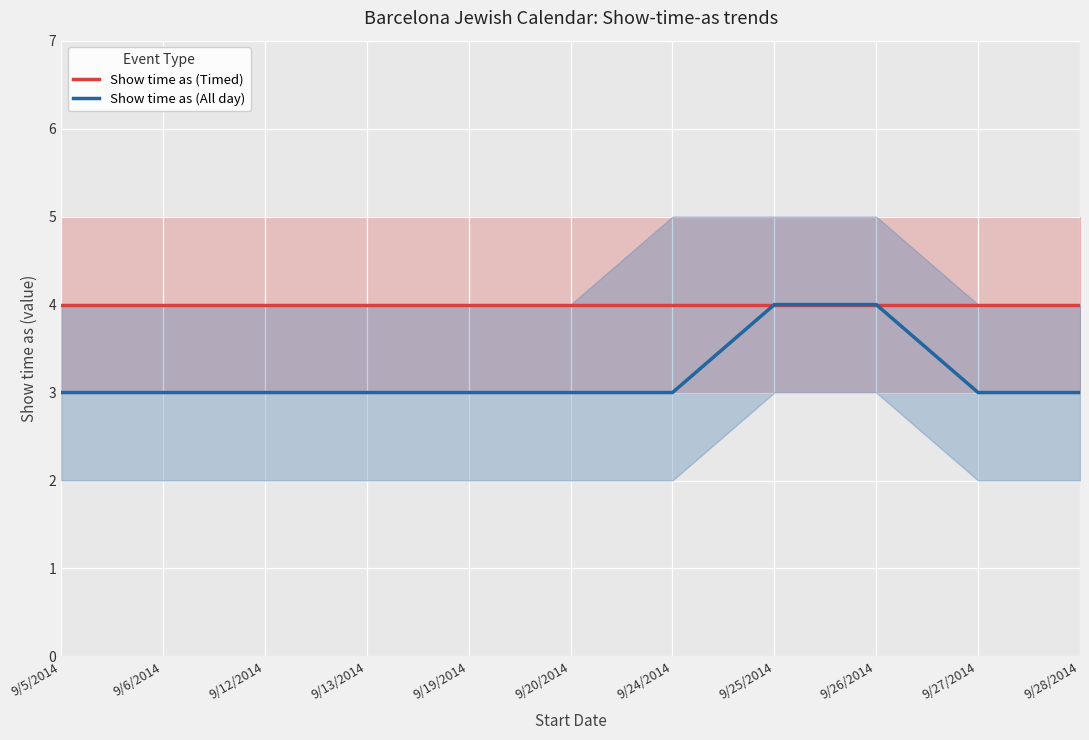

What position from the right is 9/5/2014?

11